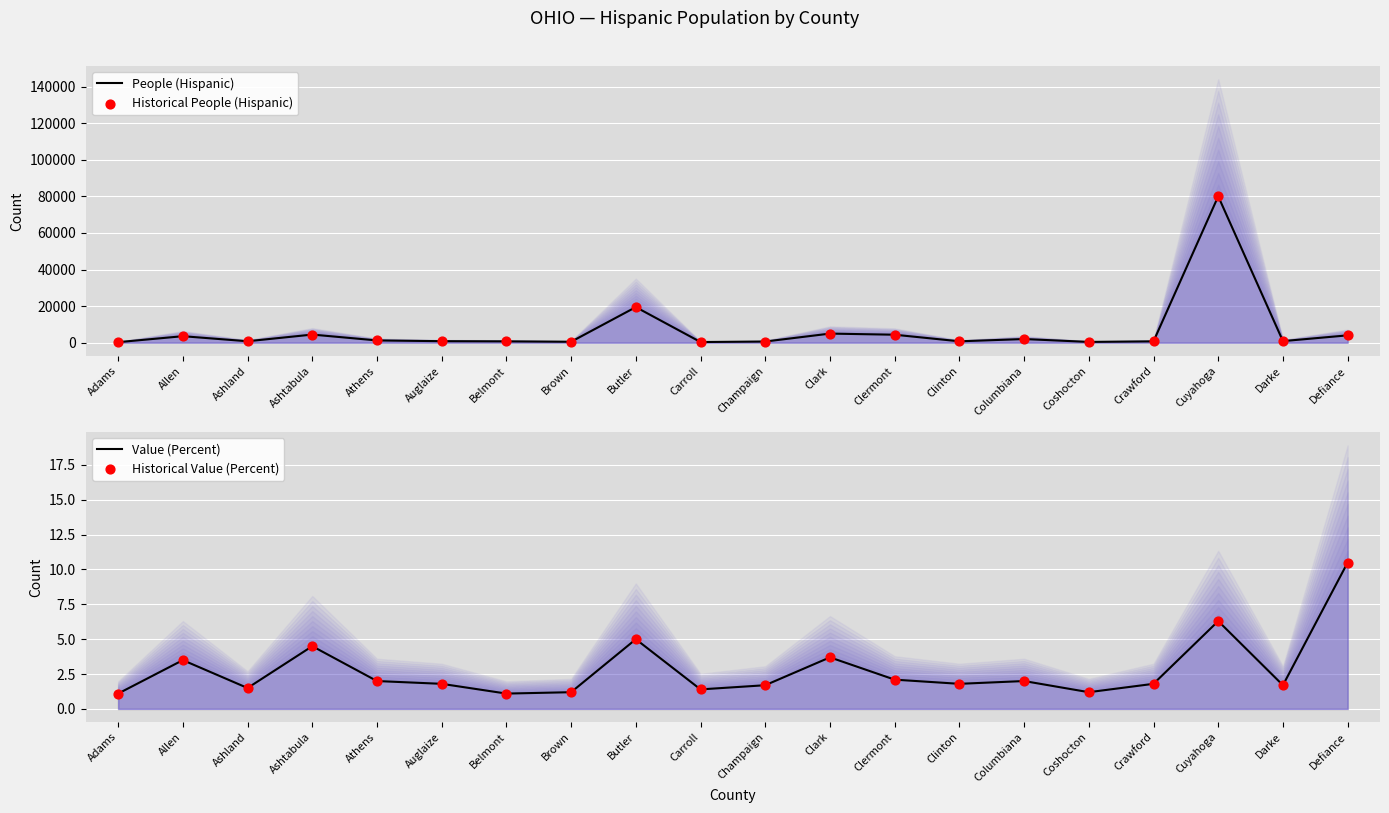

What is the total value across all series at Clermont?

8736.2